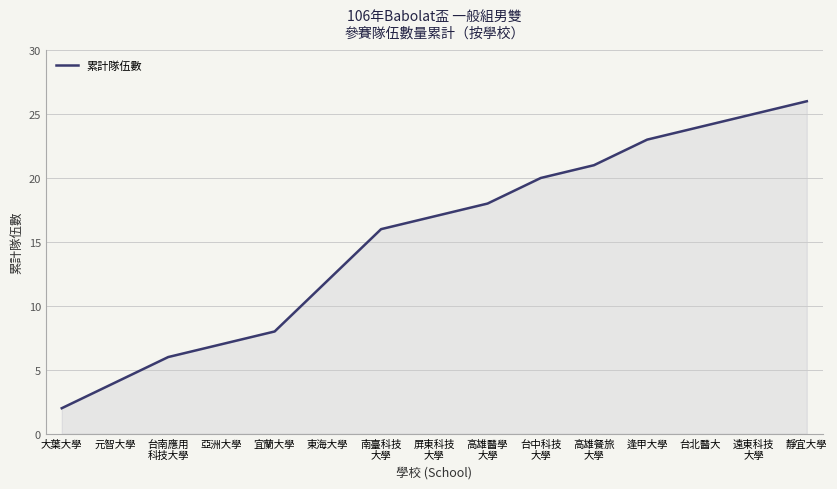

Rank the categories by value from lowest to highest.

大葉大學, 元智大學, 台南應用
科技大學, 亞洲大學, 宜蘭大學, 東海大學, 南臺科技
大學, 屏東科技
大學, 高雄醫學
大學, 台中科技
大學, 高雄餐旅
大學, 逢甲大學, 台北醫大, 遠東科技
大學, 靜宜大學